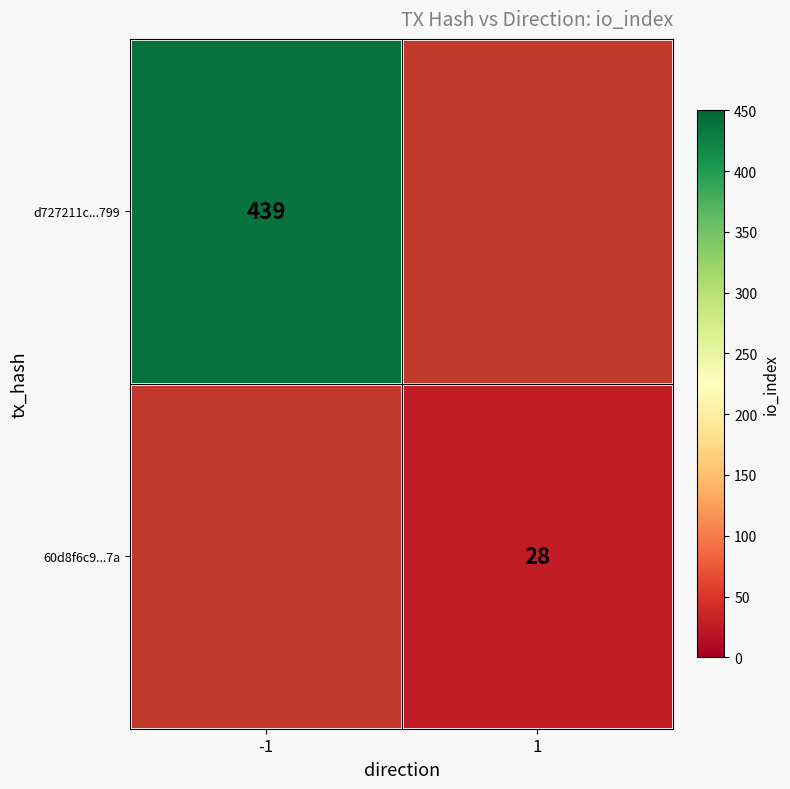

How many series are shown in this chart?

2